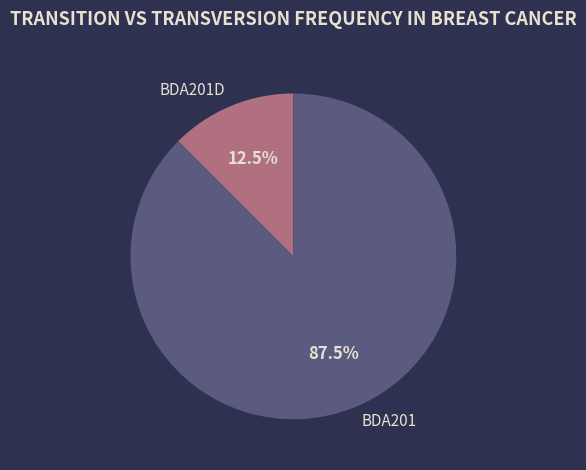

What is the ratio of the value at BDA201 to the value at BDA201D?

7.0